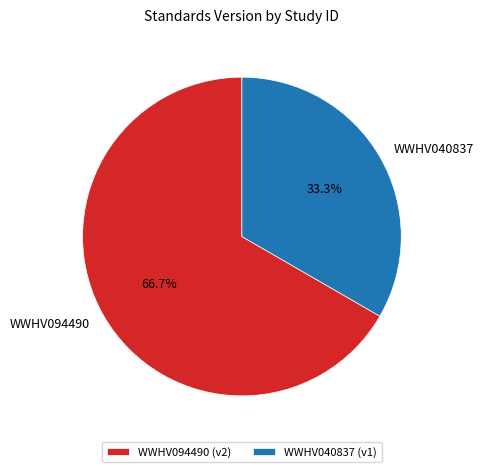

What is the ratio of the value at WWHV094490 to the value at WWHV040837?

2.0